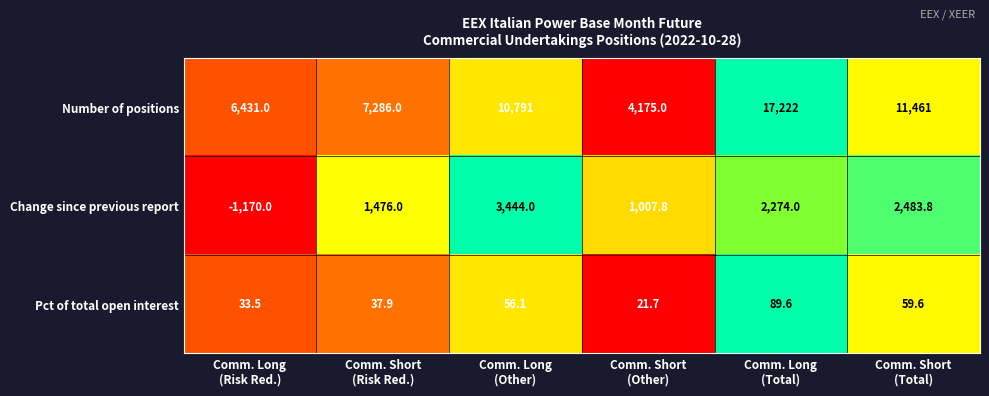

What is the highest value of the Pct of total open interest series?

89.6